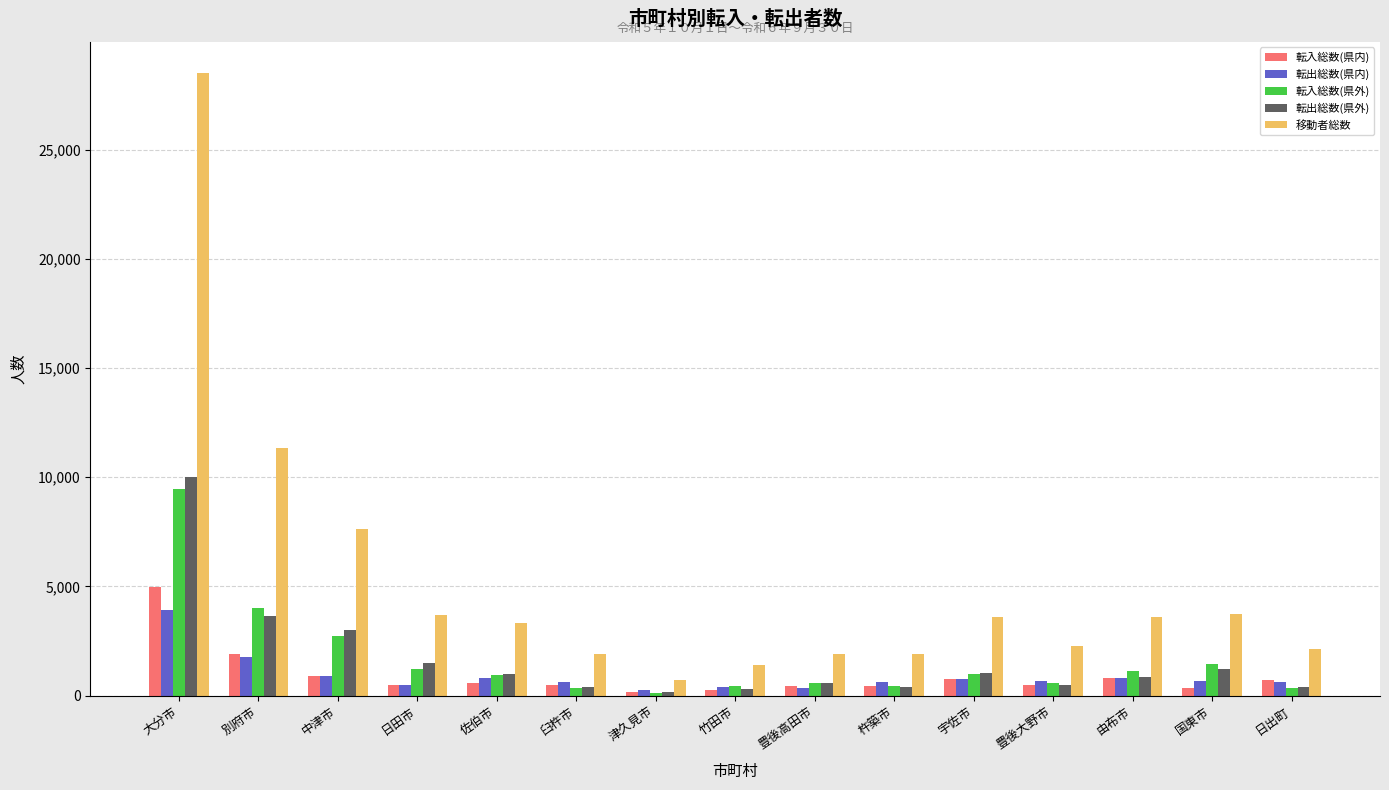

Is the value of 転入総数(県内) at 由布市 greater than the value of 転出総数(県外) at 日出町?

Yes